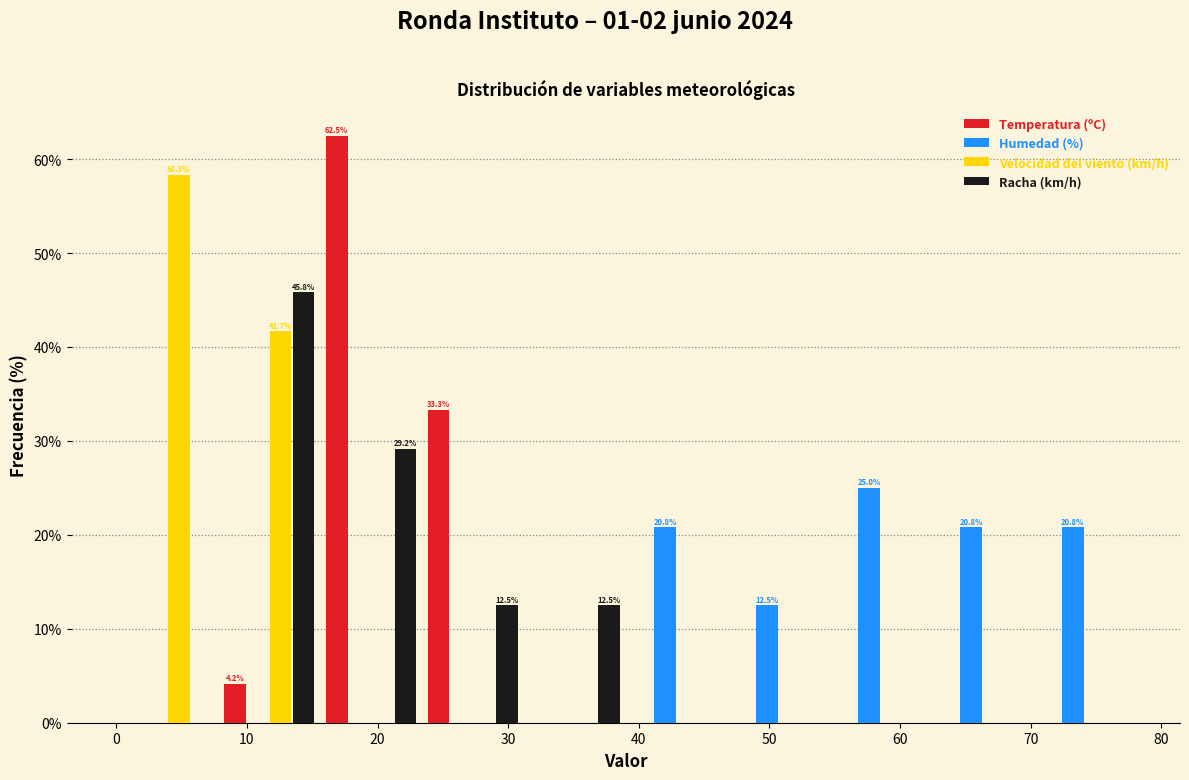

In the Humedad (%) series, which range on the x-axis has the tallest bar?

54.6 to 62.4